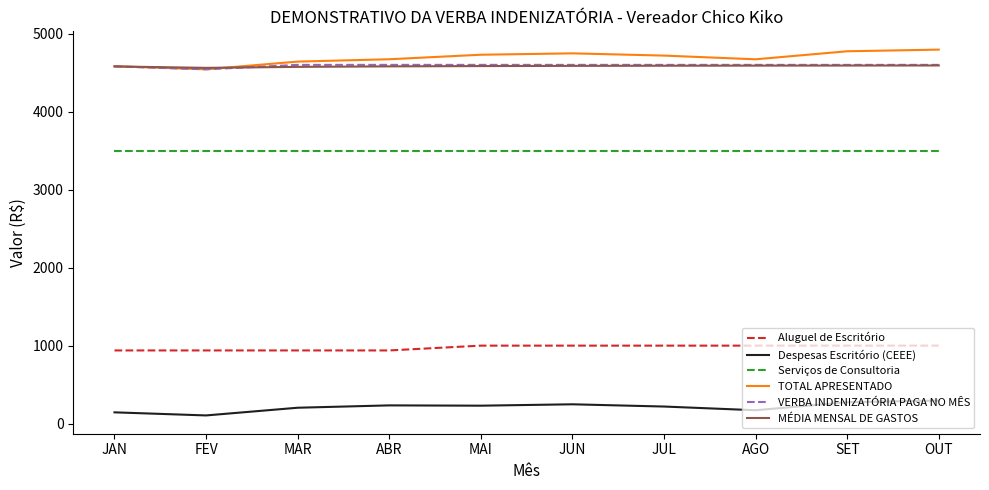

How many categories are shown in the chart?

10